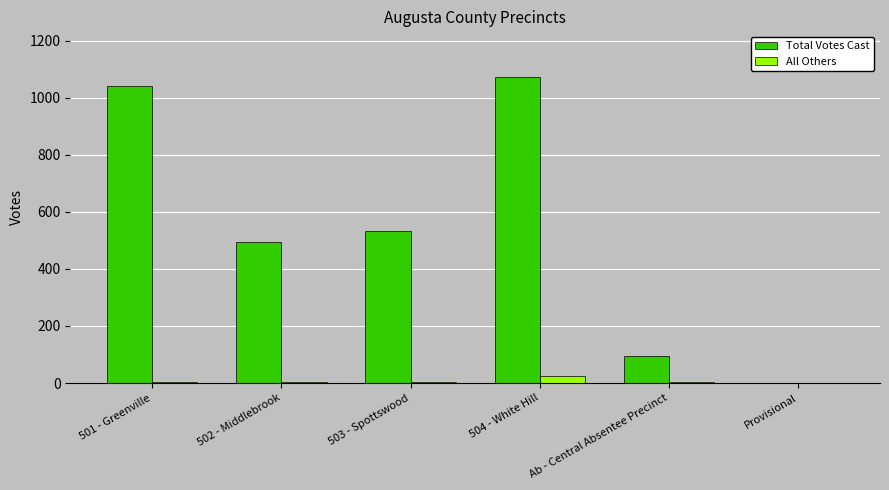

What is the sum of all All Others values?

38